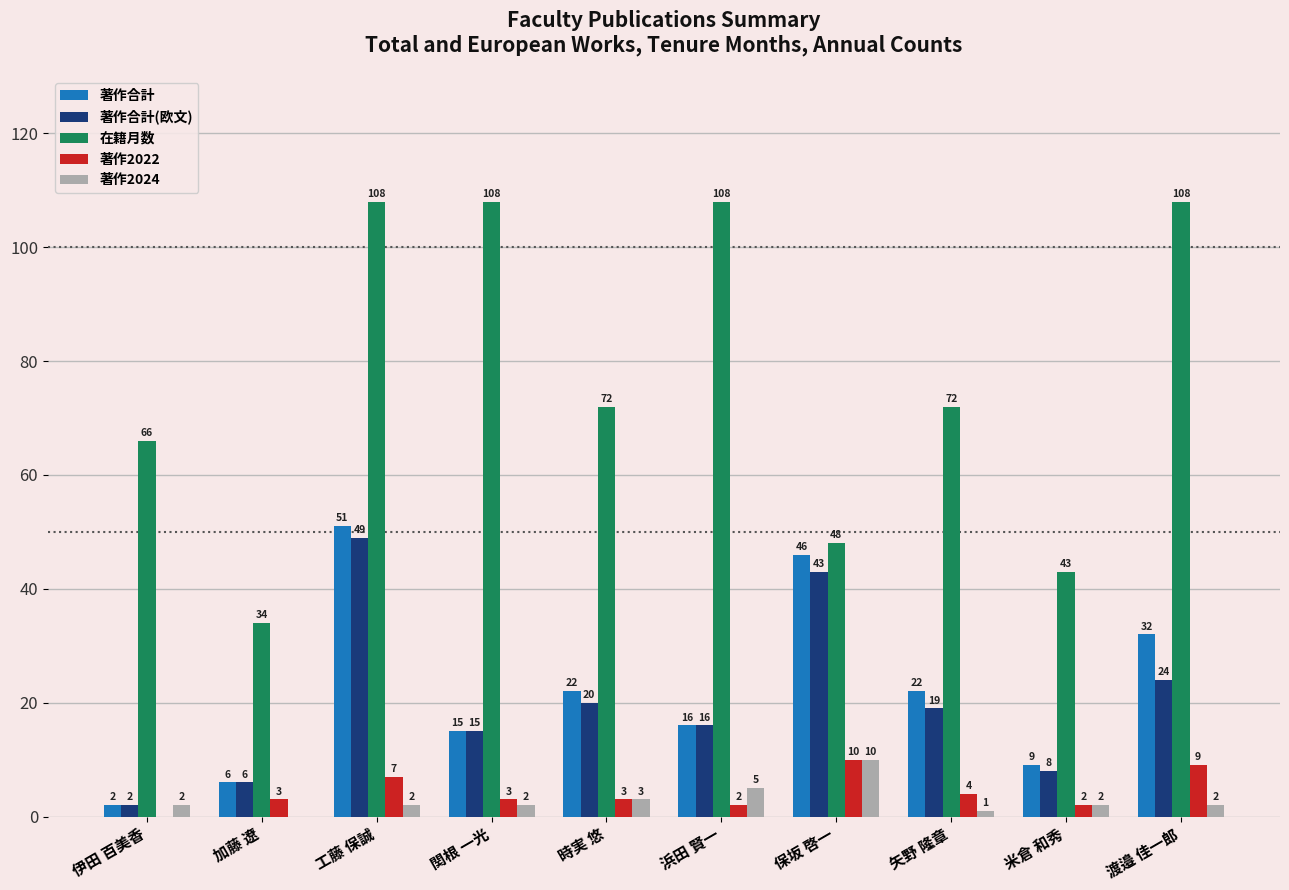

How many groups of bars are there?

10